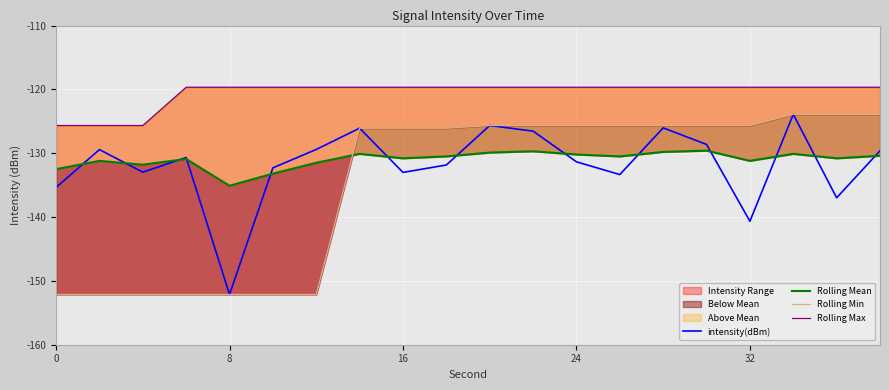

At how many categories does at least one series exceed -144?

20